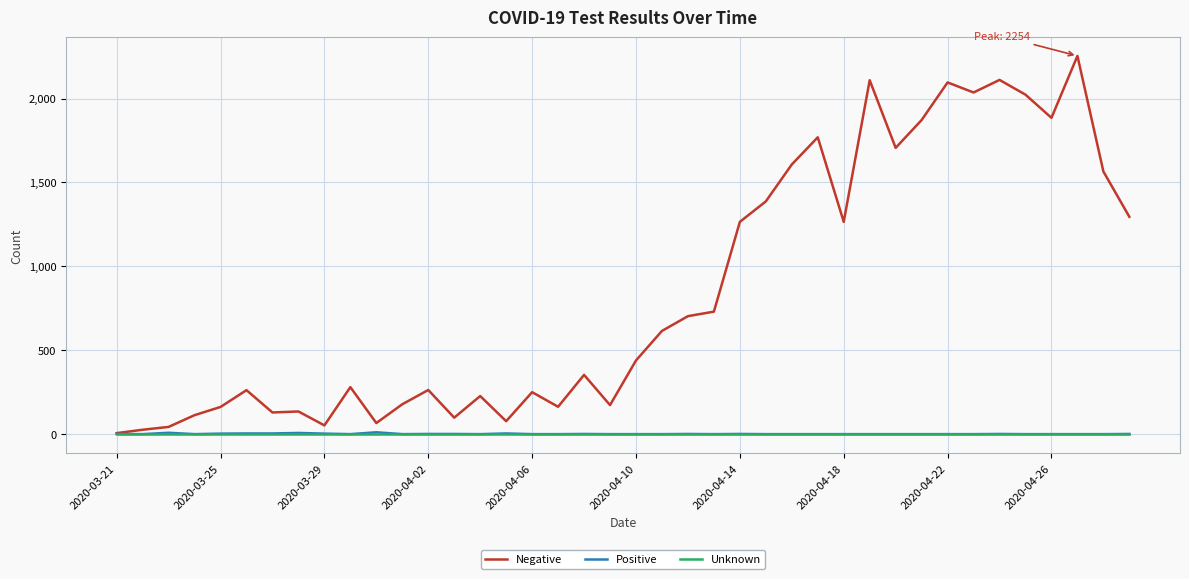

What is the average value of the Negative series?

845